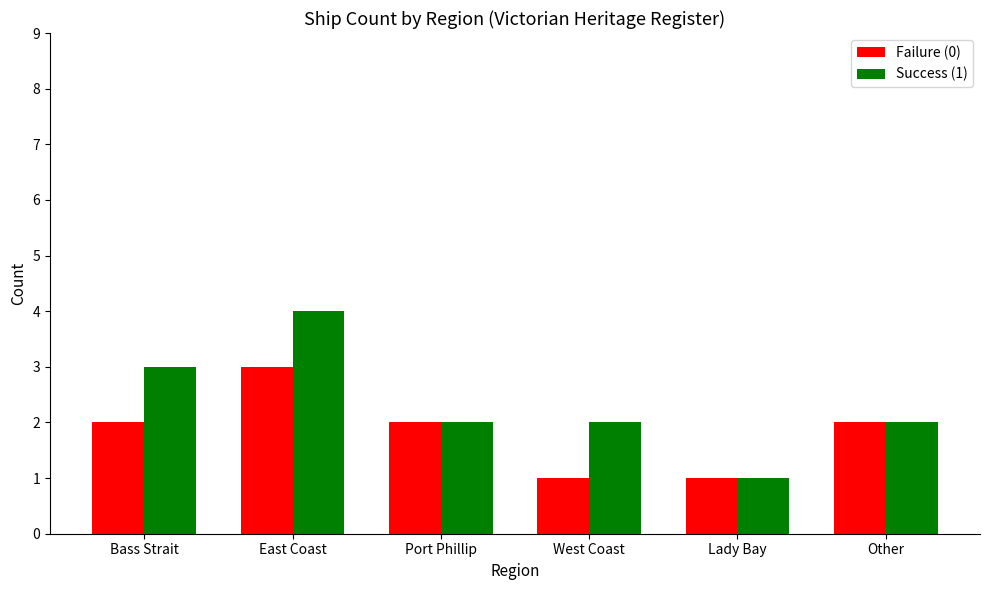

What value does the Success (1) series have at Other?

2